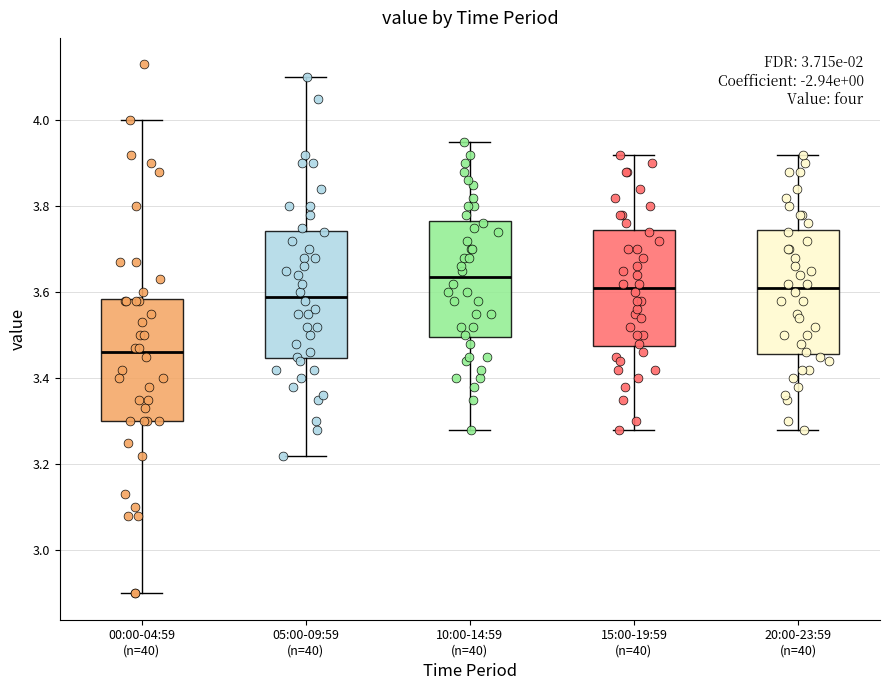

Where is the lower edge of the box for 10:00-14:59 (n=40) on the y-axis? The values are not printed on the chart, so give them approximately, as read against the axis.

3.50